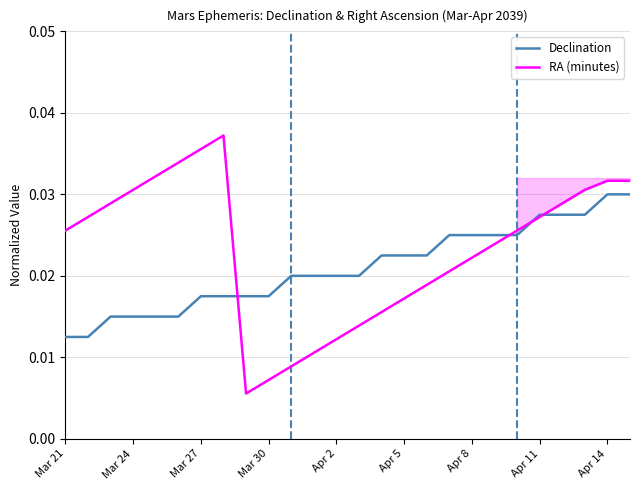

What is the label of the 7th point from the left?

Mar 27